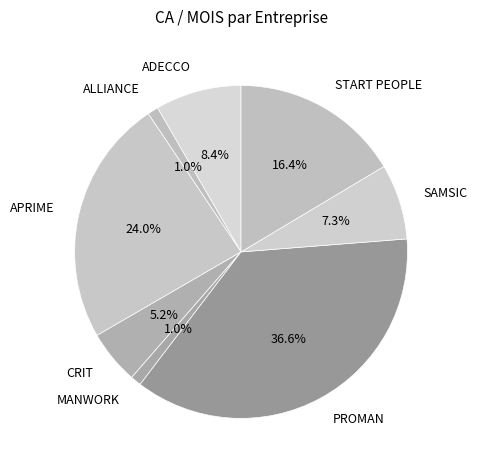

Which slice is the largest?

PROMAN